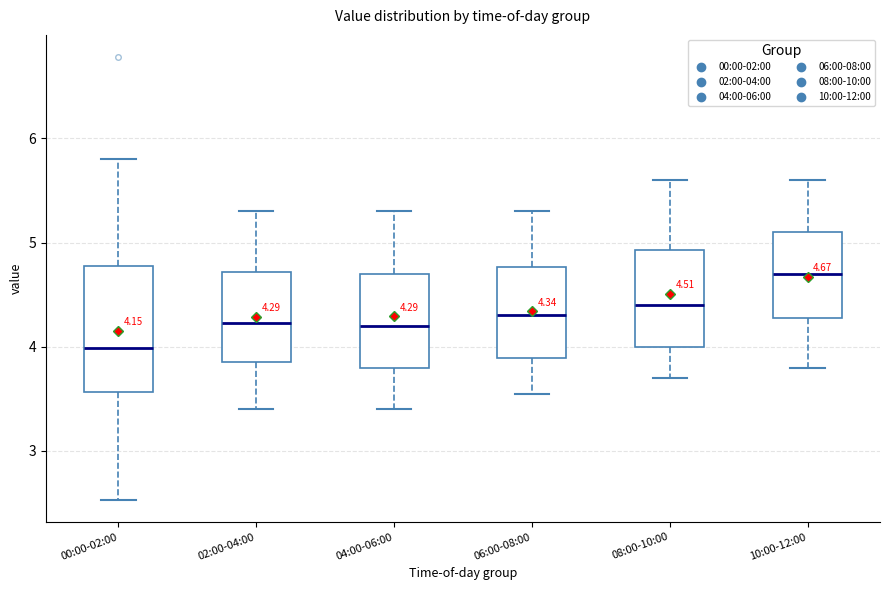

Which box is the tallest, from its lower edge to its upper edge?

00:00-02:00